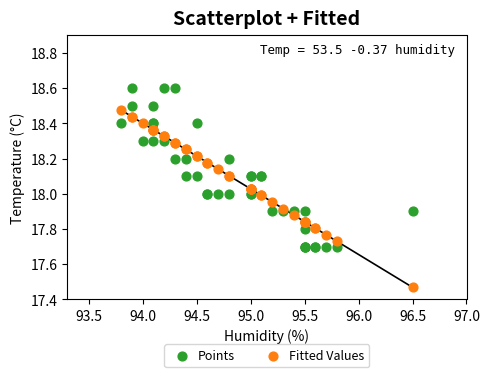

Which series reaches the minimum Y coordinate?

Fitted Values